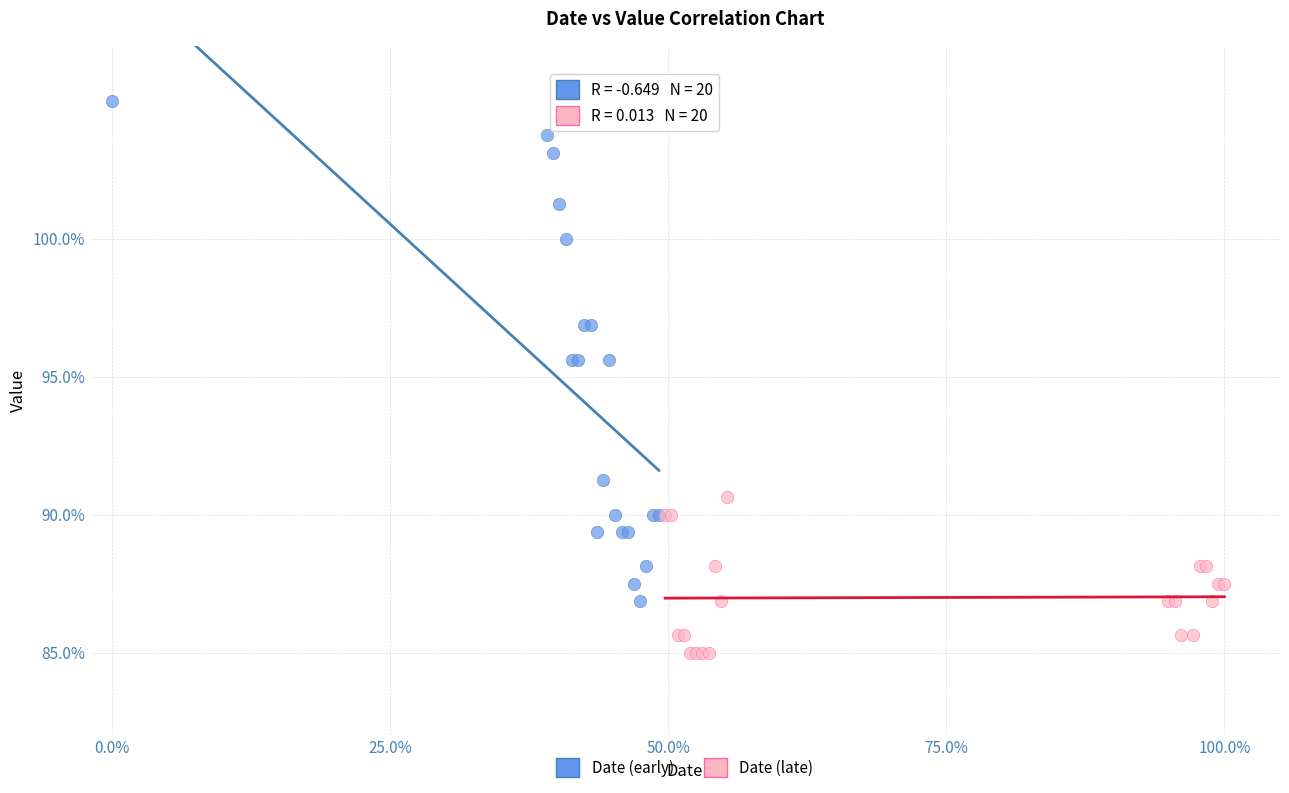

What are all the series names shown in the legend?

Date (early), Date (late)